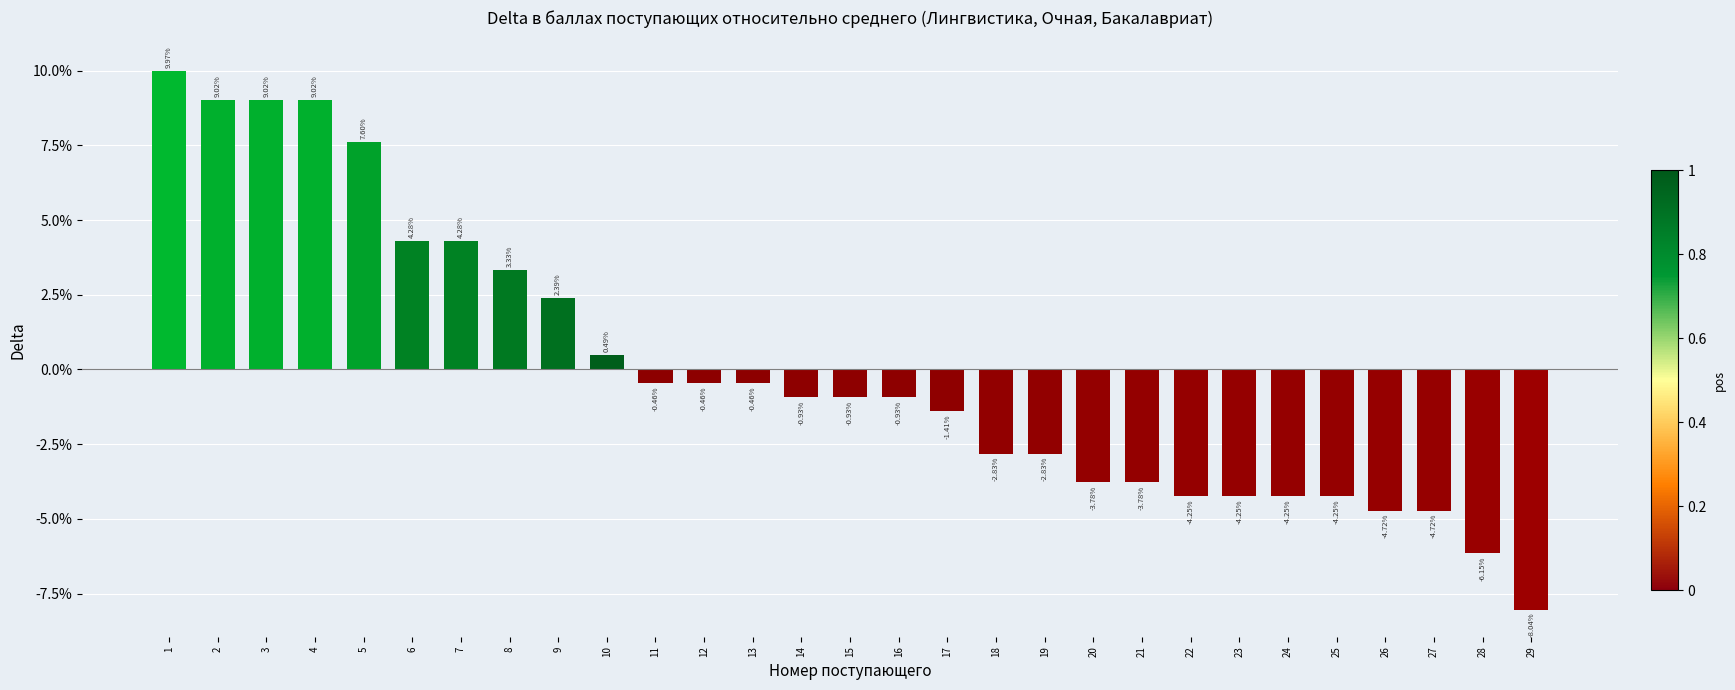

Reading left to right, extract all data points from this chart.

0.1	0.1	0.1	0.1	0.1	0.0	0.0	0.0	0.0	0.0	-0.0	-0.0	-0.0	-0.0	-0.0	-0.0	-0.0	-0.0	-0.0	-0.0	-0.0	-0.0	-0.0	-0.0	-0.0	-0.0	-0.0	-0.1	-0.1